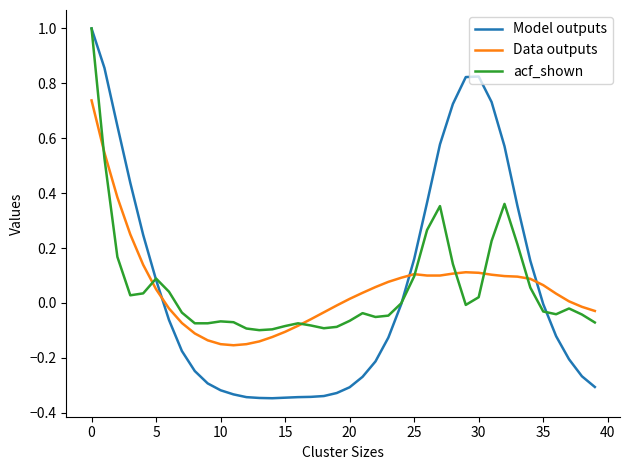

What is the greatest value displayed?

1.0